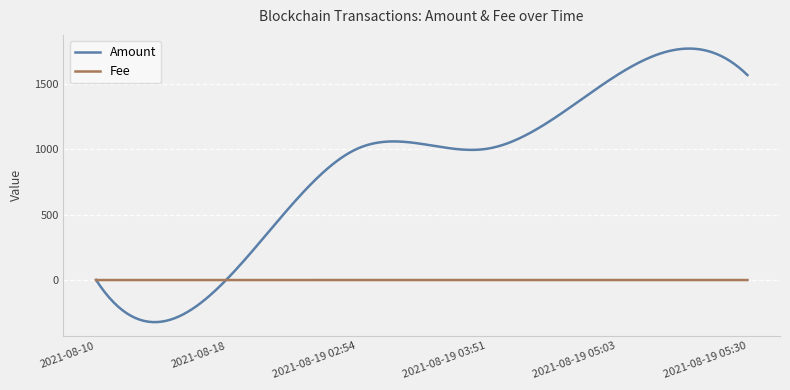

True or false: Fee and Amount intersect in this chart.

True